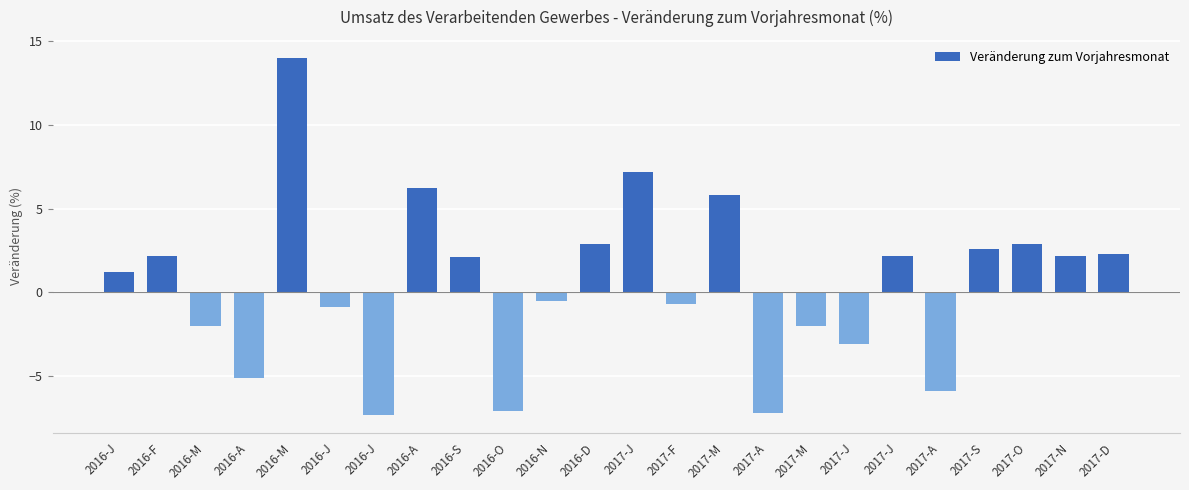

Reading left to right, transcribe all the data shown in this chart.

1.2	2.2	-2.0	-5.1	14.0	-0.9	-7.3	6.2	2.1	-7.1	-0.5	2.9	7.2	-0.7	5.8	-7.2	-2.0	-3.1	2.2	-5.9	2.6	2.9	2.2	2.3